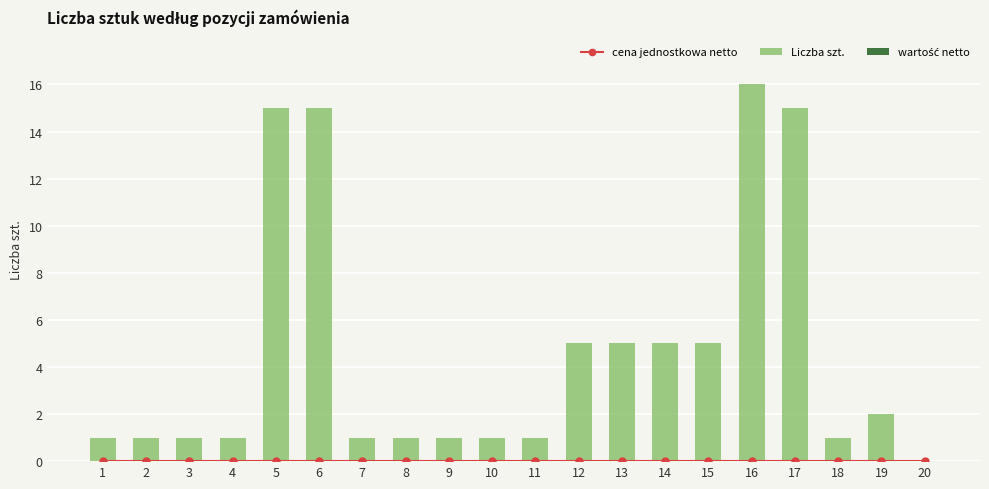

What is the value of the Liczba szt. bar at the 9th from the left?

1